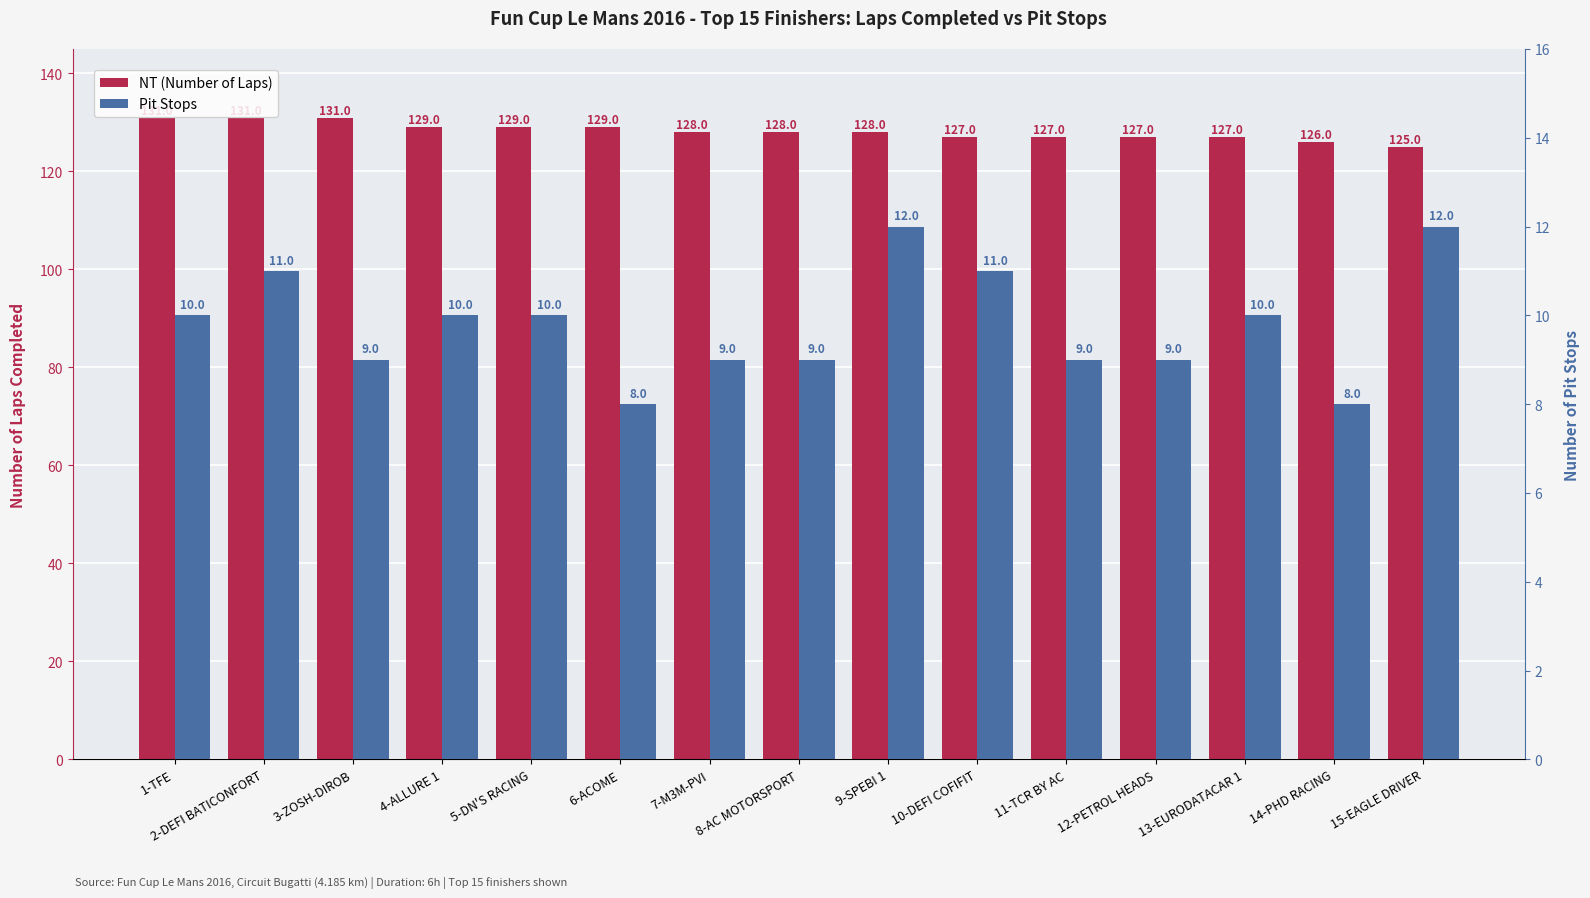

How many groups of bars are there?

15